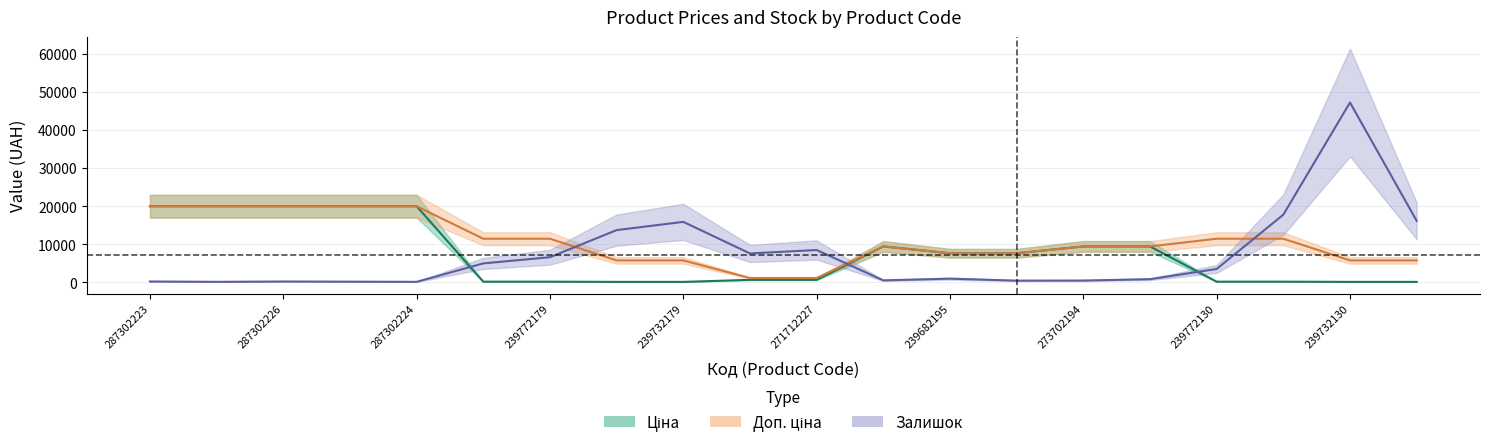

What position from the left is 287292222?

2